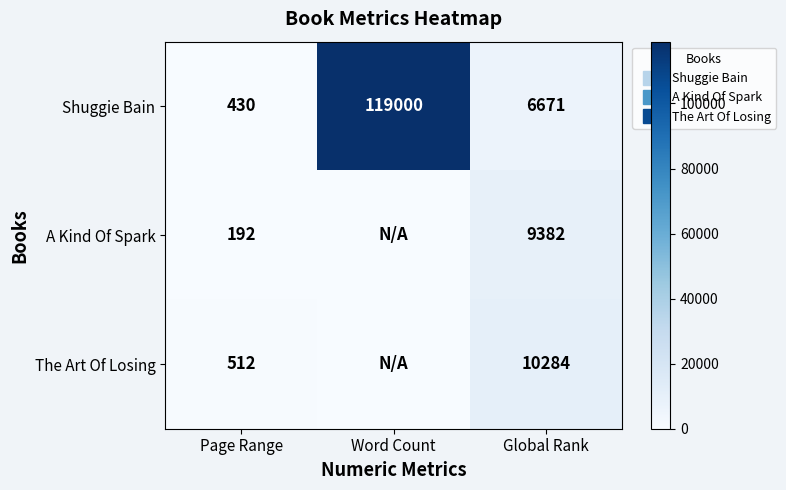

What value does the A Kind Of Spark series have at Page Range?

192